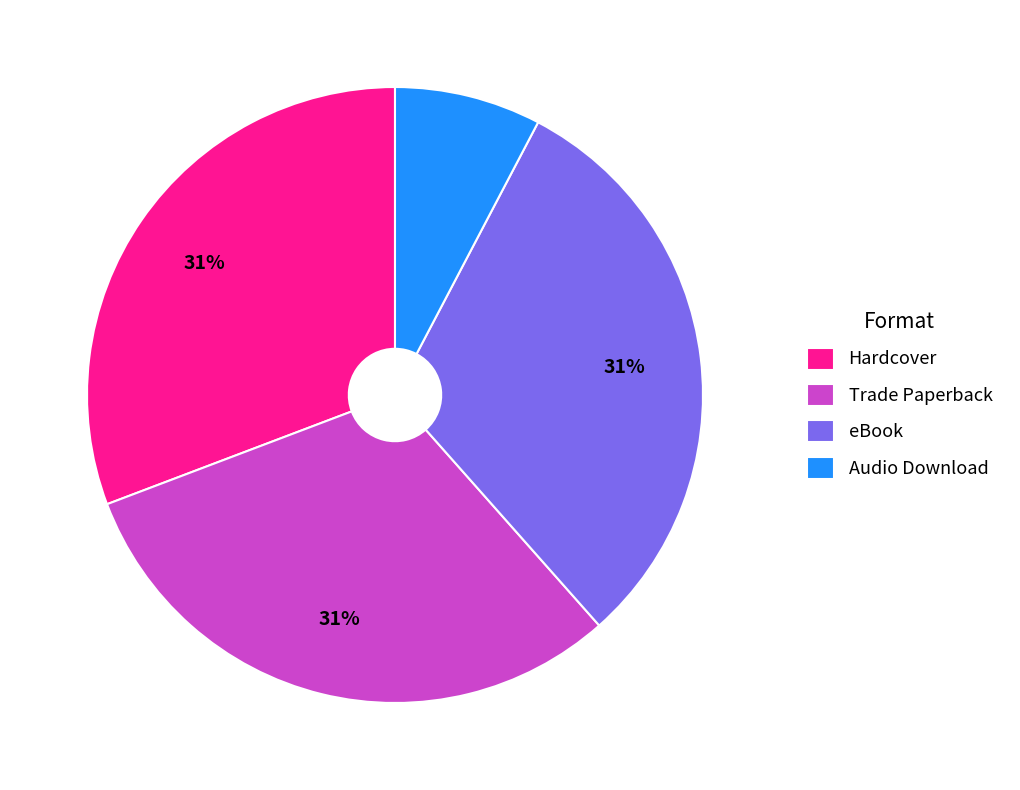

How many segments does this pie chart have?

4